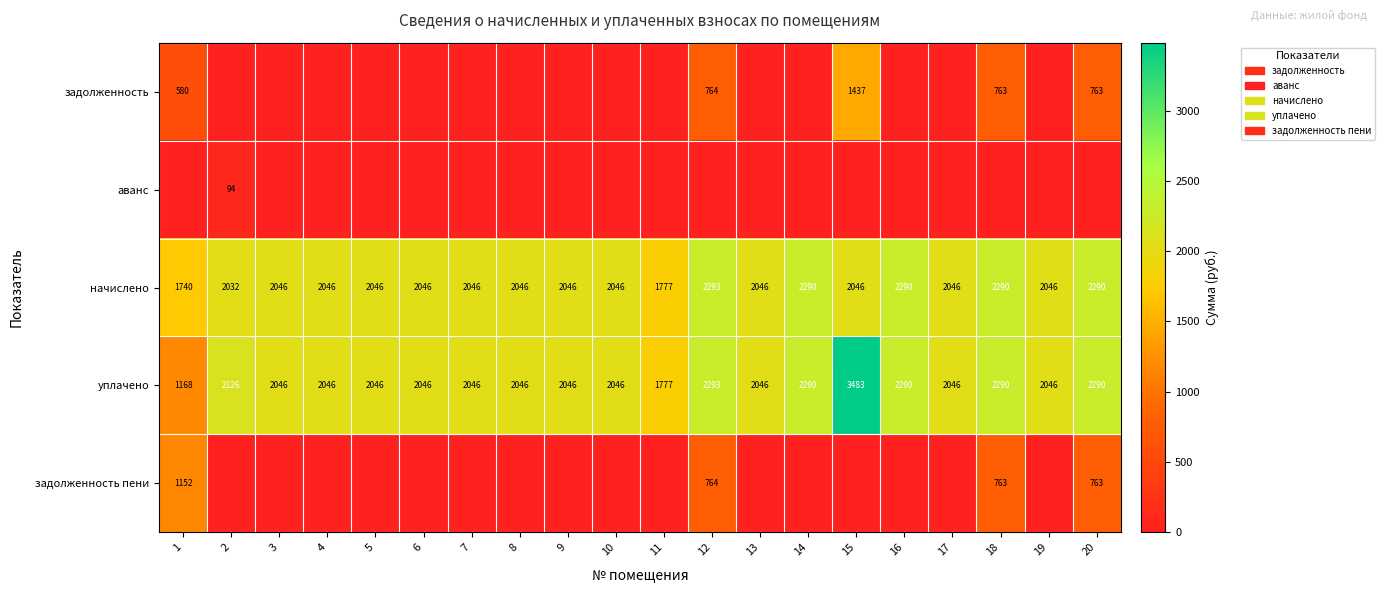

Is it true that уплачено equals 2046 at 13?

True